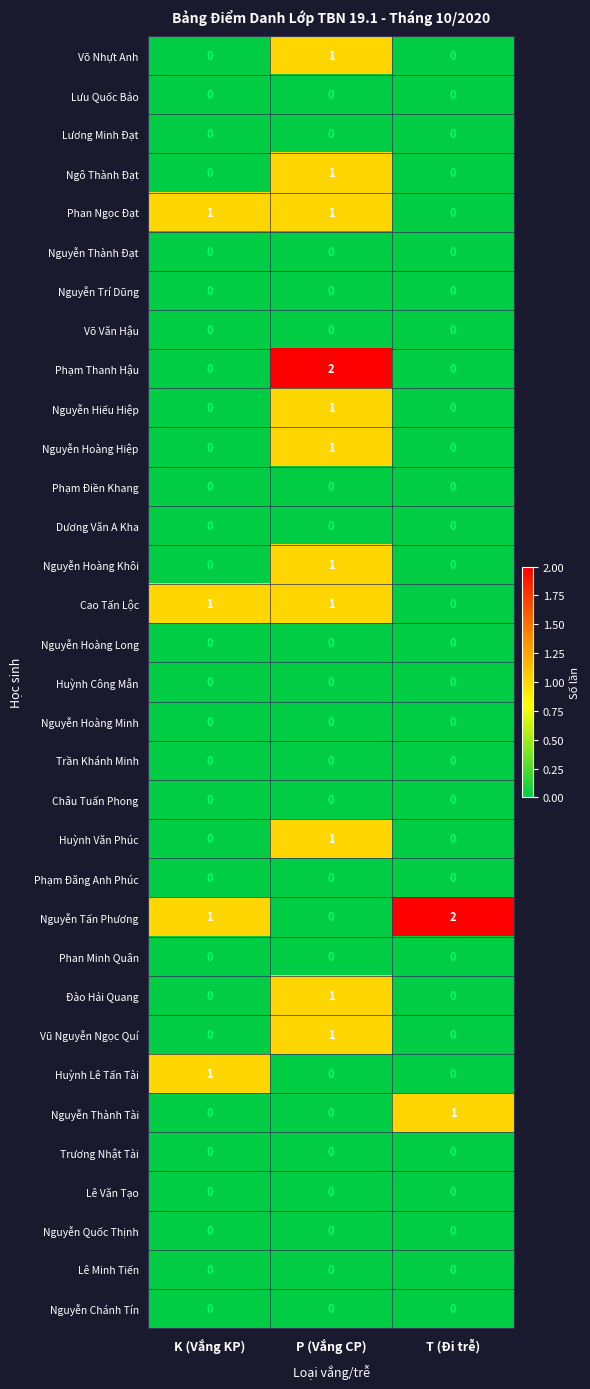

Count the number of categories in the chart.

3